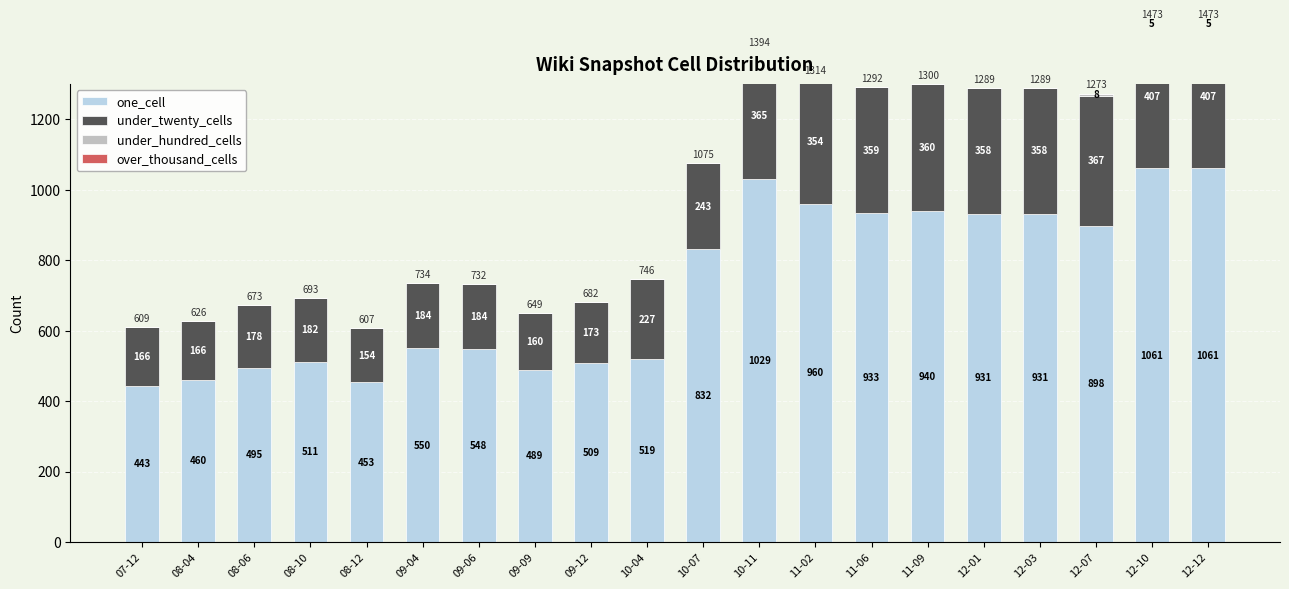

What is the difference between the maximum and minimum values in the under_hundred_cells series?

8